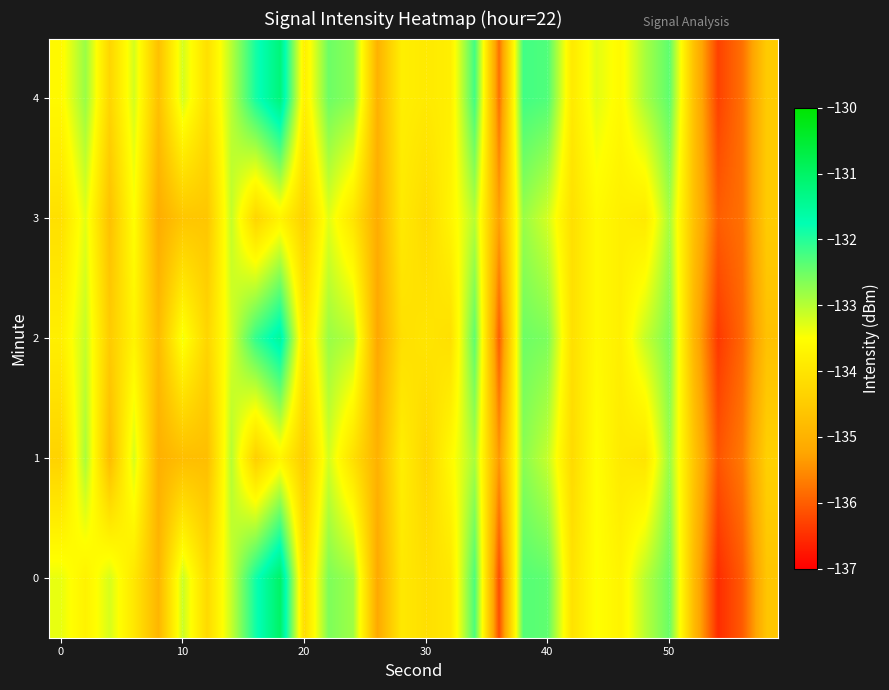

Reading right to left, list all the values displayed in this chart.

0: -134.6	-136.0	-136.5	-134.8	-132.5	-133.0	-133.7	-133.5	-134.1	-132.4	-132.3	-136.2	-132.3	-133.9	-134.1	-133.9	-135.2	-132.8	-132.6	-134.2	-131.0	-131.9	-133.1	-134.2	-133.1	-134.9	-134.0	-133.2	-133.7	-133.3
1: -134.4	-135.7	-136.1	-134.6	-132.8	-134.0	-133.9	-133.5	-134.2	-133.1	-132.7	-135.4	-132.9	-133.6	-134.3	-133.8	-135.0	-134.1	-133.2	-134.5	-133.7	-134.4	-133.0	-134.8	-134.8	-135.0	-133.2	-134.8	-132.9	-134.4
2: -134.7	-135.9	-136.4	-134.9	-132.6	-133.1	-133.8	-133.6	-134.1	-132.6	-132.5	-136.0	-132.4	-134.1	-134.0	-134.1	-135.2	-133.0	-132.8	-134.0	-131.5	-132.1	-133.2	-134.3	-133.4	-134.8	-133.7	-134.5	-133.1	-133.8
3: -134.5	-135.8	-136.0	-134.7	-132.9	-133.9	-133.8	-133.6	-134.1	-133.2	-132.8	-135.3	-133.0	-133.7	-134.2	-133.9	-135.1	-134.0	-133.3	-134.4	-133.7	-134.3	-133.1	-134.6	-134.6	-135.1	-133.5	-134.7	-133.3	-134.1
4: -134.5	-135.8	-136.3	-134.7	-132.4	-132.9	-133.6	-133.3	-133.9	-132.3	-132.2	-135.8	-132.2	-133.8	-133.9	-133.8	-135.0	-132.7	-132.5	-133.8	-131.2	-131.9	-133.0	-134.1	-133.2	-134.7	-133.2	-134.3	-132.8	-133.6